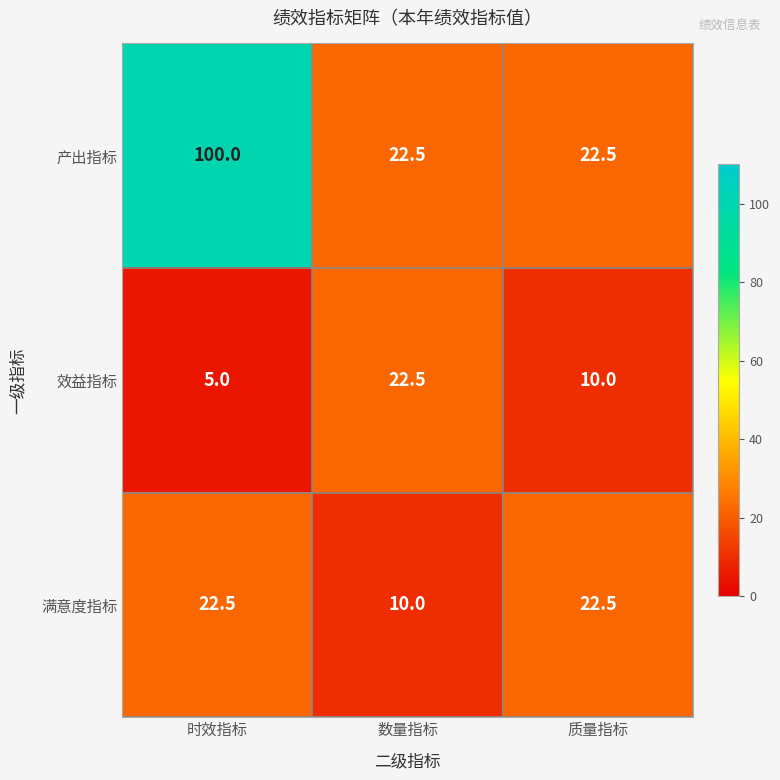

At 时效指标, list the series in order from largest to smallest.

产出指标, 满意度指标, 效益指标